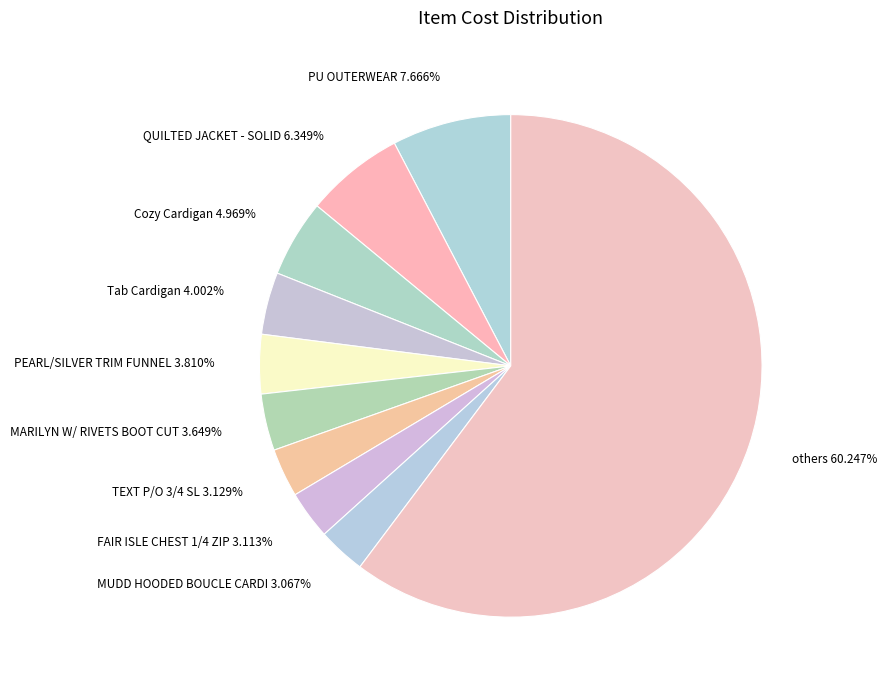

Which slice is the largest?

others